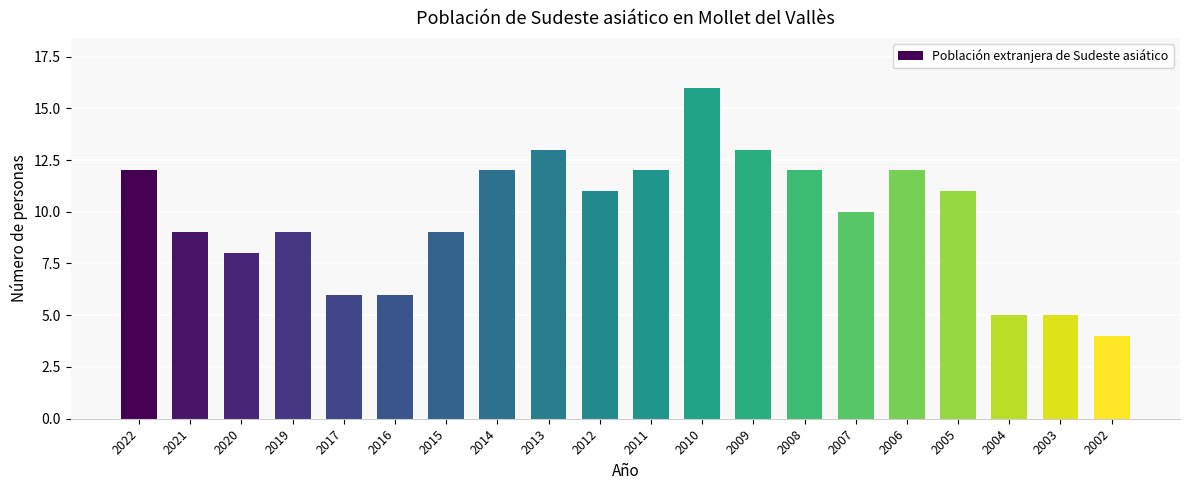

At which category does the chart reach its minimum across all series?

2002